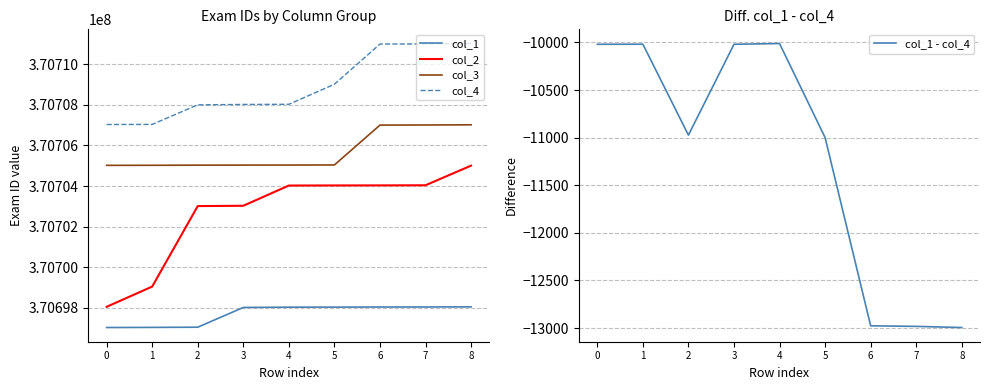

Which series has the largest total across all categories?

col_4